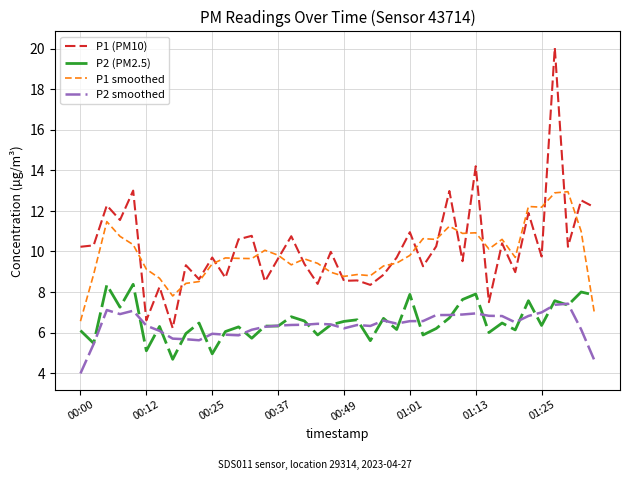

True or false: P1 (PM10) and P2 (PM2.5) intersect in this chart.

False